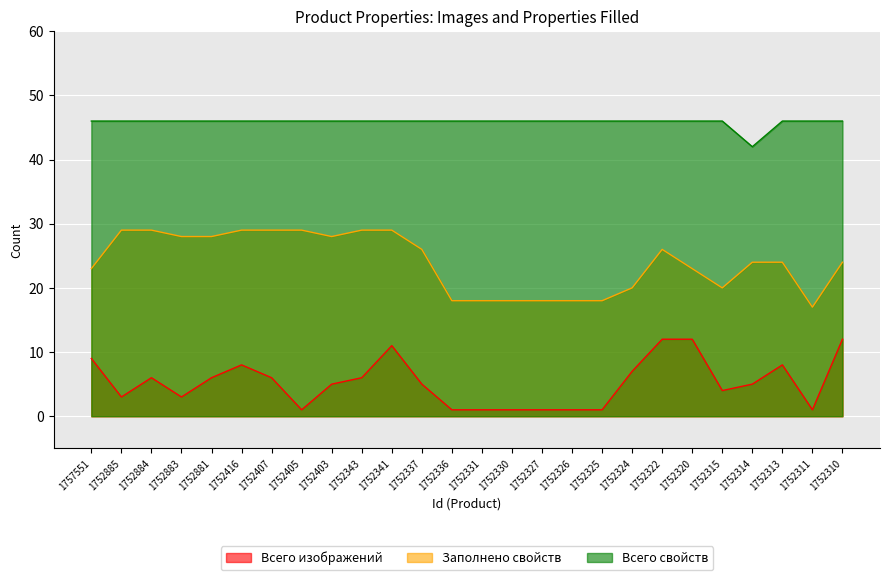

At which category does Заполнено свойств reach its first local valley?

1752403